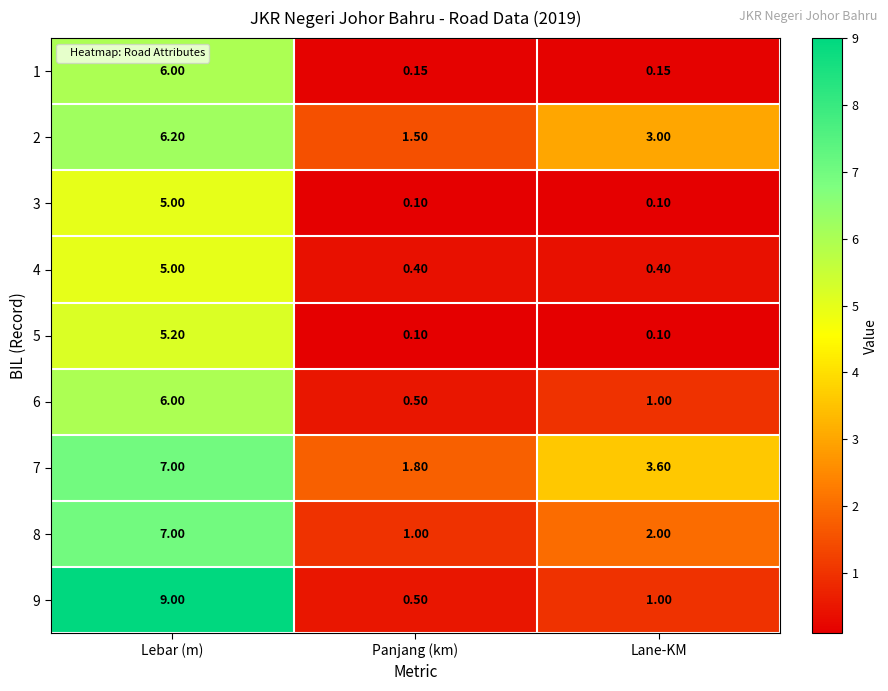

At which category is the sum across all series the highest?

Lebar (m)